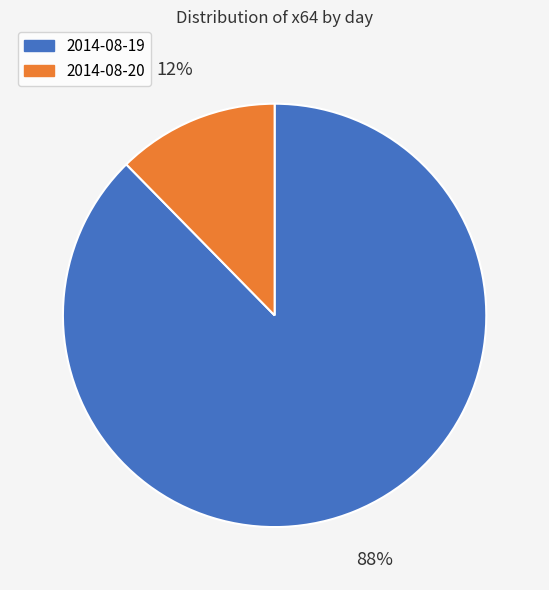

How many slices are in this pie chart?

2